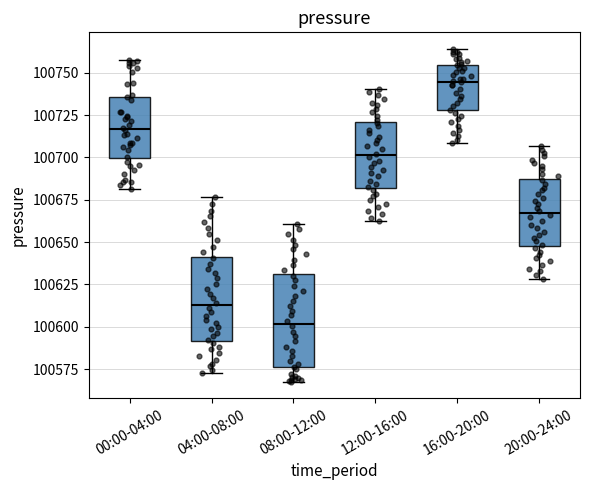

Which box has the lowest median line?

08:00-12:00